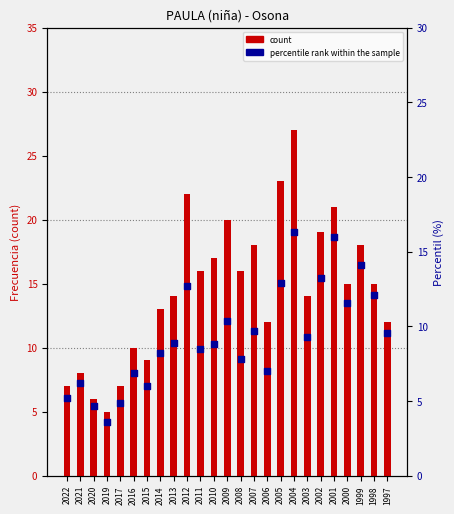

What are all the series names shown in the legend?

count, percentile rank within the sample